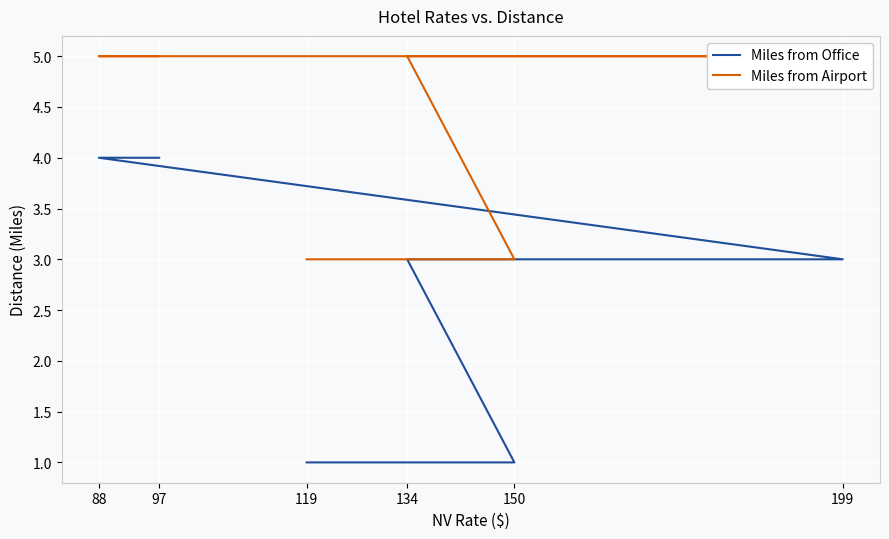

What are all the series names shown in the legend?

Miles from Office, Miles from Airport